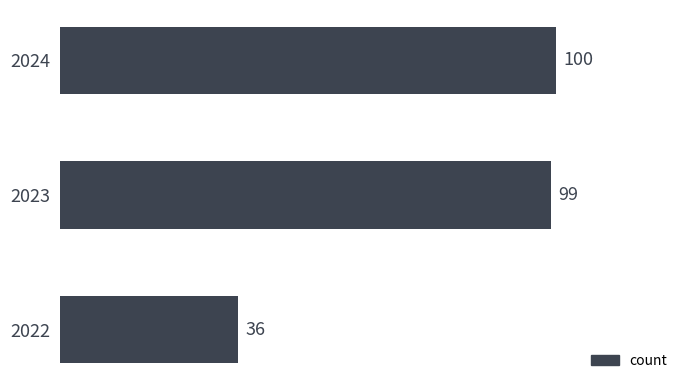

What is the sum of all values?

235